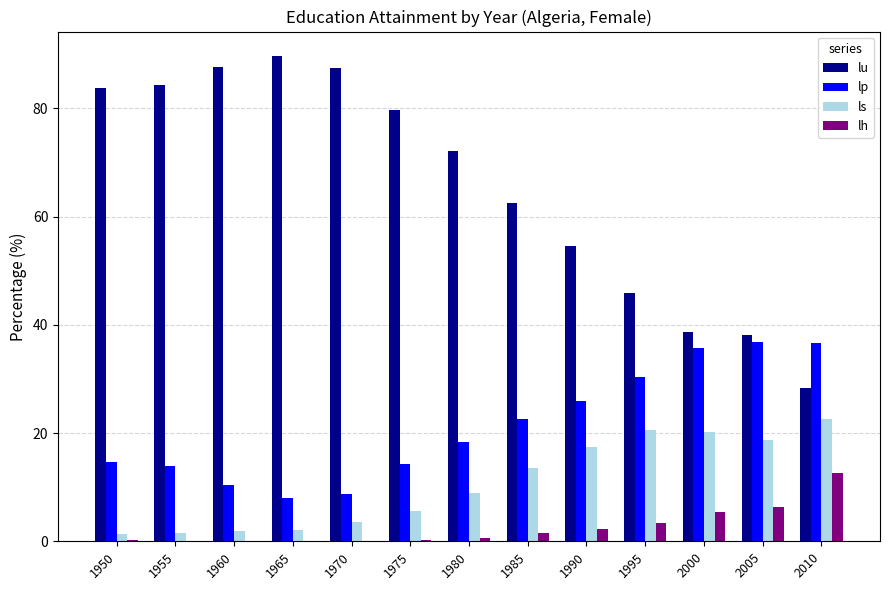

What is the average value of the lu series?

65.6